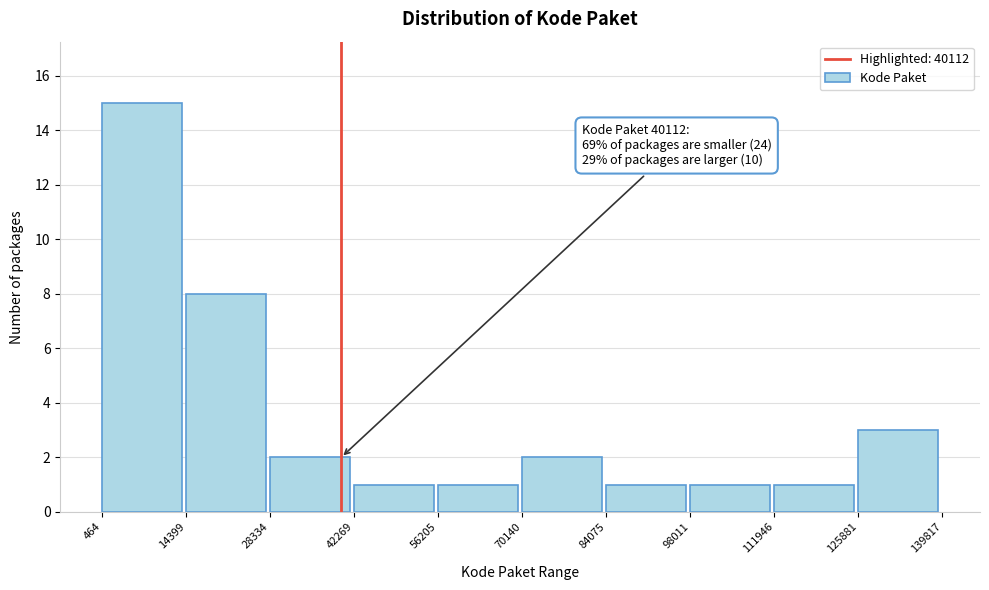

Which range on the x-axis has the tallest bar?

464 to 14399